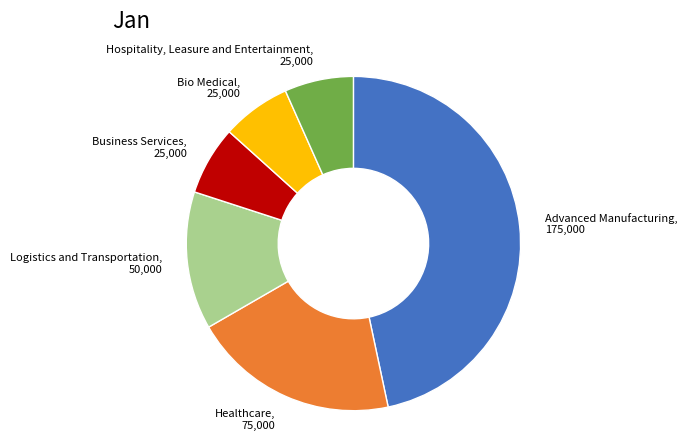

Does any single category account for the majority?

No